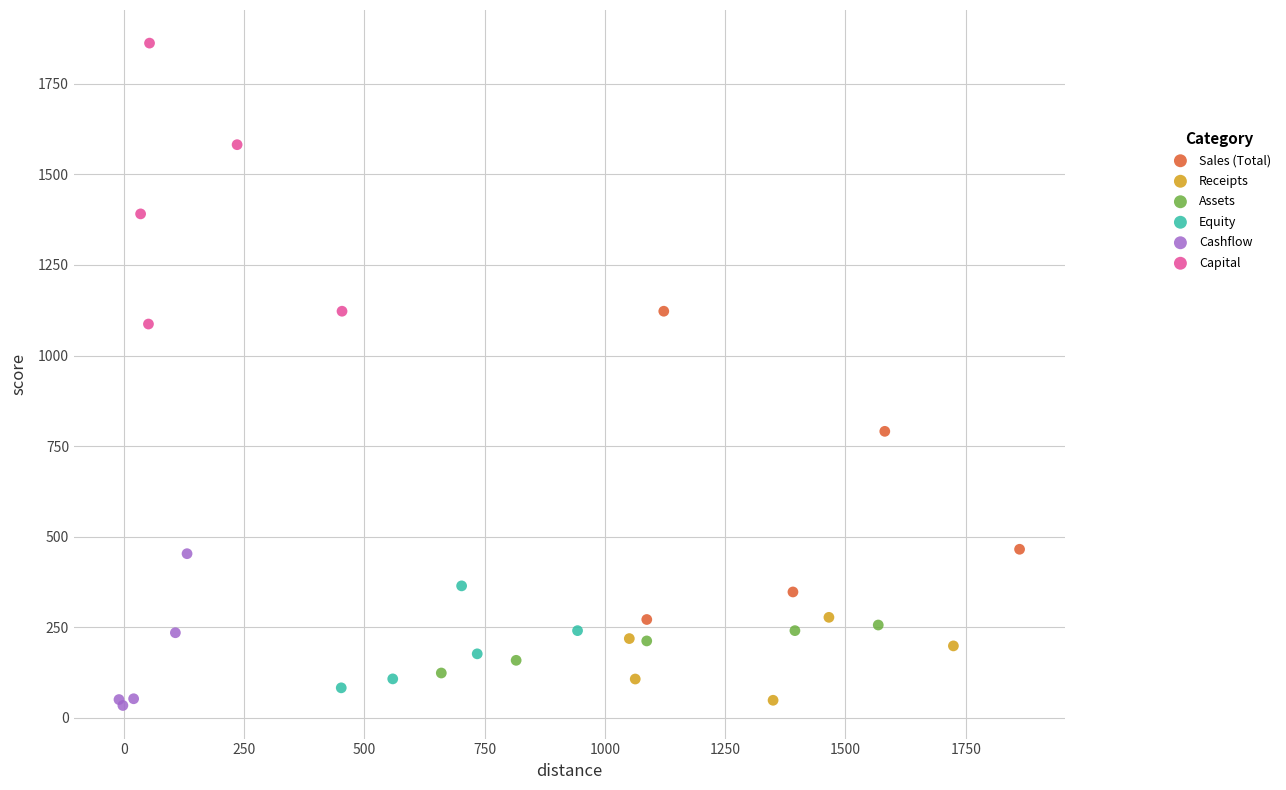

Which series reaches the maximum Y coordinate?

Capital